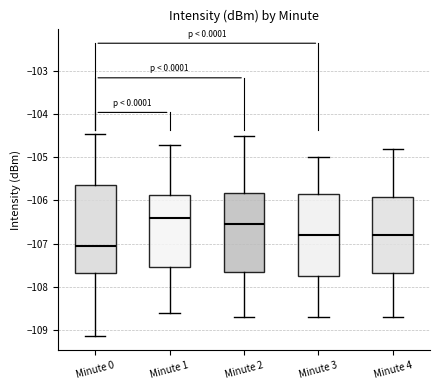

Reading left to right, transcribe this box plot: for each box, give where its median line is, the range the box spans, and where its two whiskers end, as read against the y-axis. The values are not printed on the chart, so give them approximately, as read against the axis.

Minute 0: median -107.1, box -107.7 to -105.6, whiskers -109.1 to -104.5
Minute 1: median -106.4, box -107.5 to -105.9, whiskers -108.6 to -104.7
Minute 2: median -106.5, box -107.6 to -105.8, whiskers -108.7 to -104.5
Minute 3: median -106.8, box -107.7 to -105.8, whiskers -108.7 to -105.0
Minute 4: median -106.8, box -107.7 to -105.9, whiskers -108.7 to -104.8